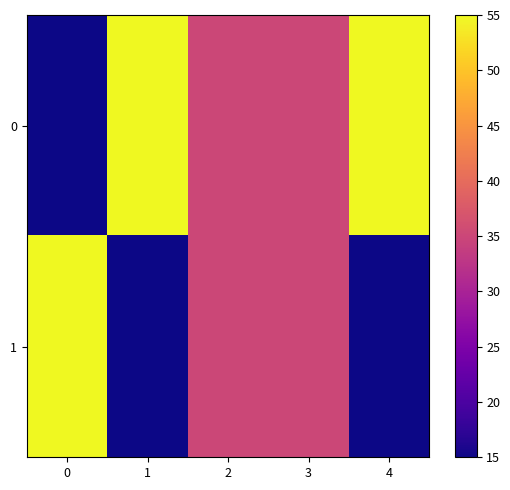

How many series are shown in this chart?

2